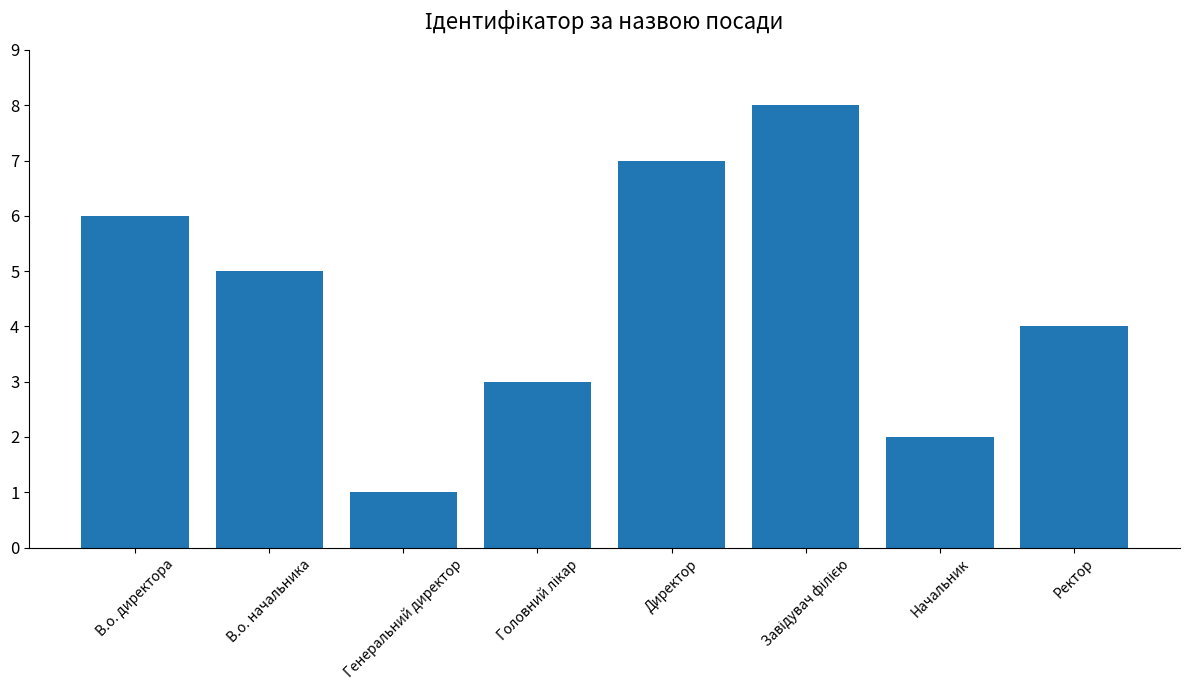

What is the sum of the values at Ректор and Начальник?

6